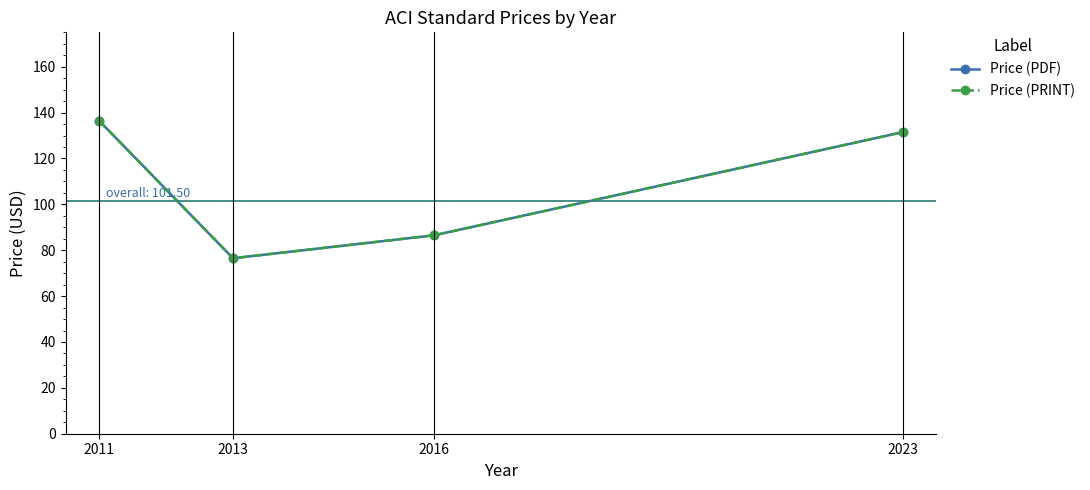

What is the sum of the Price (PDF) values at 2016 and 2013?

163.0